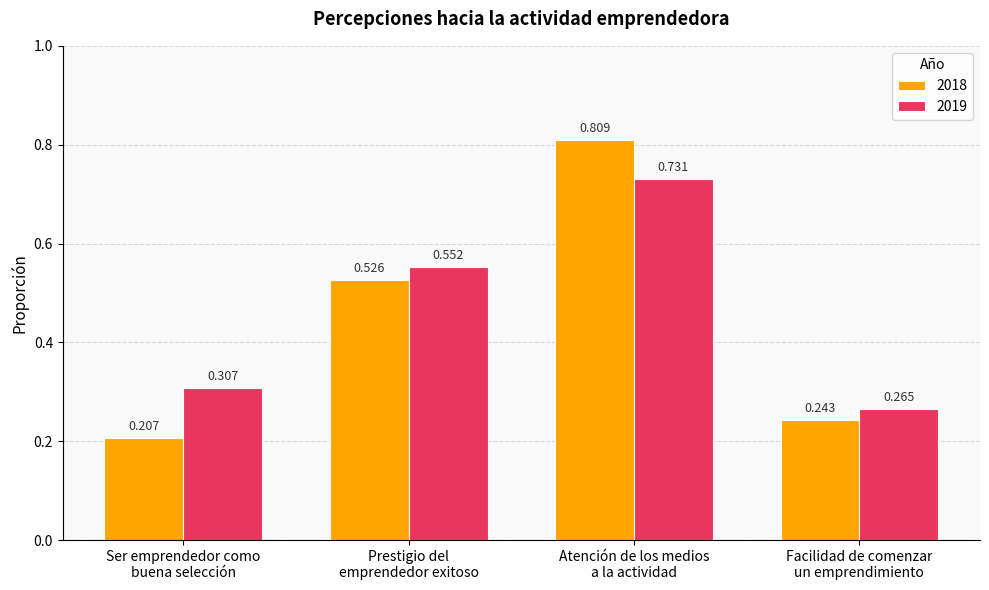

Rank the categories by 2019 value from lowest to highest.

Facilidad de comenzar
un emprendimiento, Ser emprendedor como
buena selección, Prestigio del
emprendedor exitoso, Atención de los medios
a la actividad